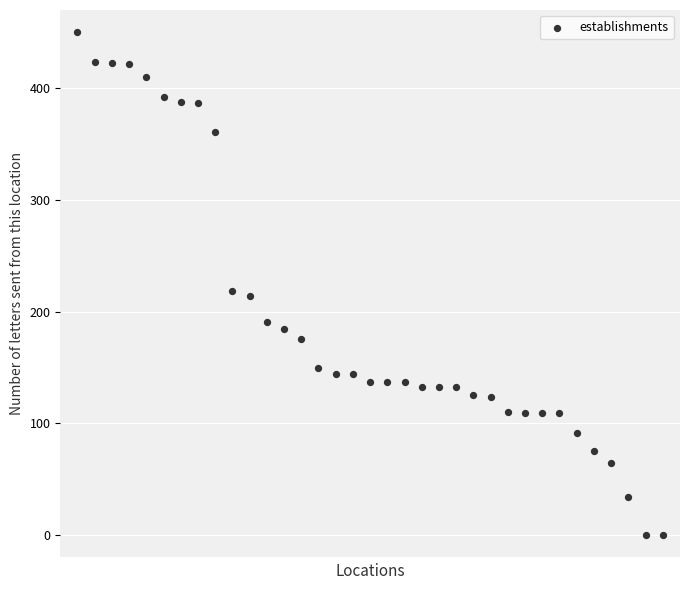

What is the range of Y values (max minus min)?

450.0